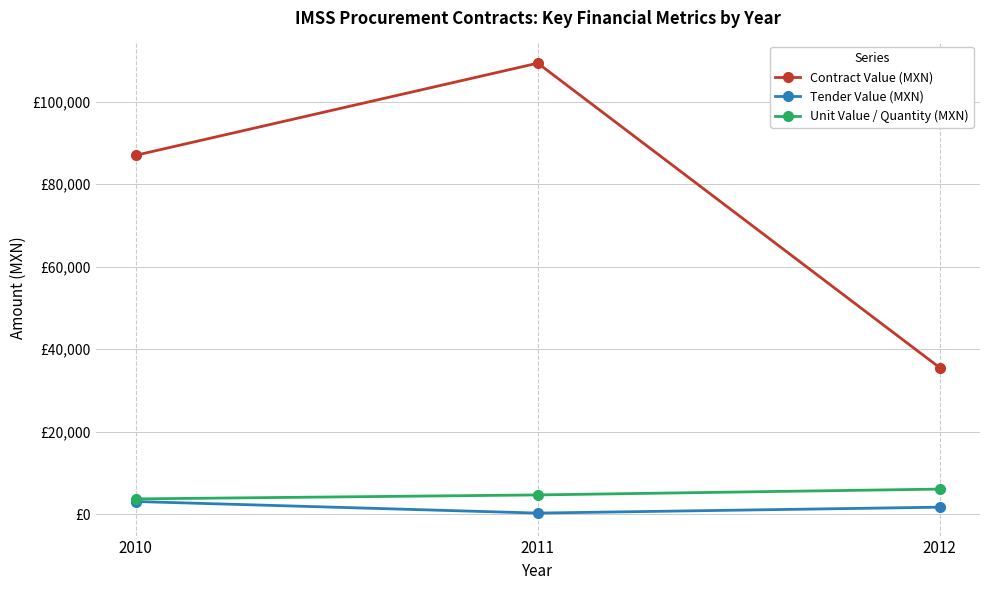

Which series changed the most between 2010 and 2011?

Contract Value (MXN)